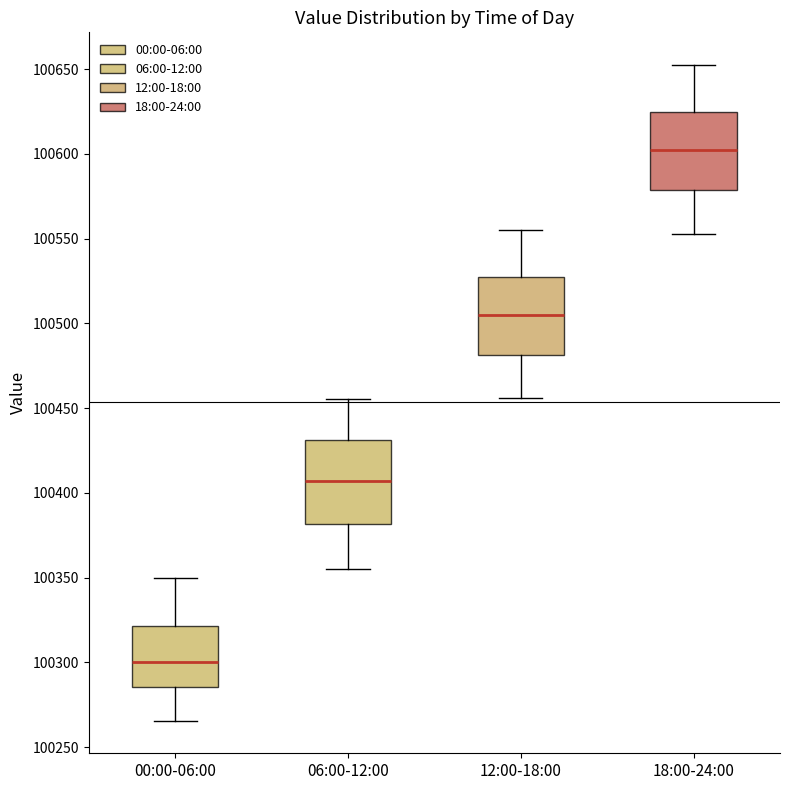

Reading left to right, read every box against the y-axis: the position of its median line, the range the box covers, and the ends of its whiskers. The values are not printed on the chart, so give them approximately, as read against the axis.

00:00-06:00: median 100300, box 100285 to 100320, whiskers 100265 to 100350
06:00-12:00: median 100405, box 100380 to 100430, whiskers 100355 to 100455
12:00-18:00: median 100505, box 100480 to 100525, whiskers 100455 to 100555
18:00-24:00: median 100600, box 100580 to 100625, whiskers 100555 to 100650